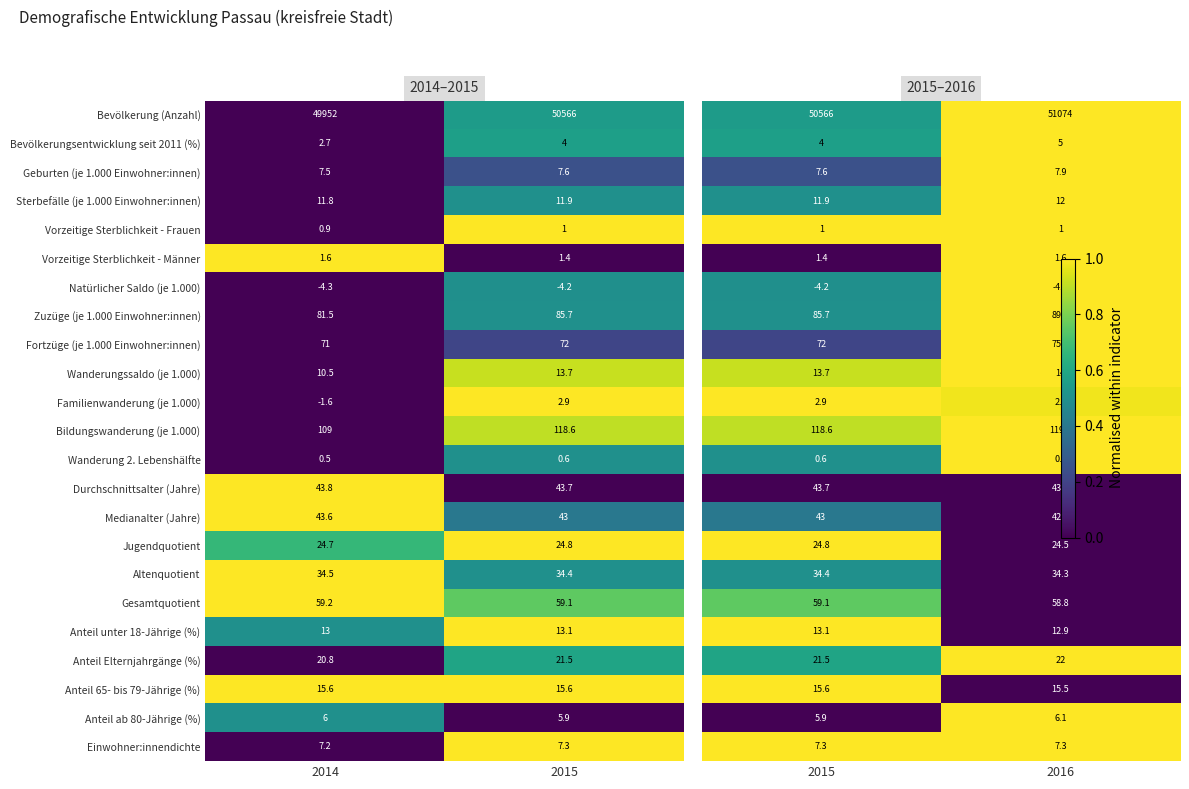

List the labels in order of Anteil Elternjahrgänge (%) value, smallest first.

2014, 2015